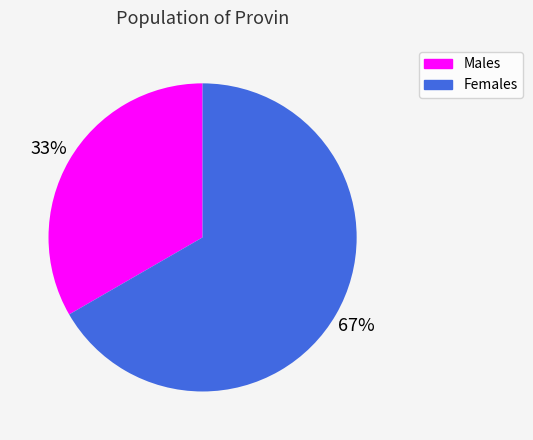

Is there any slice that represents more than half of the pie?

Yes